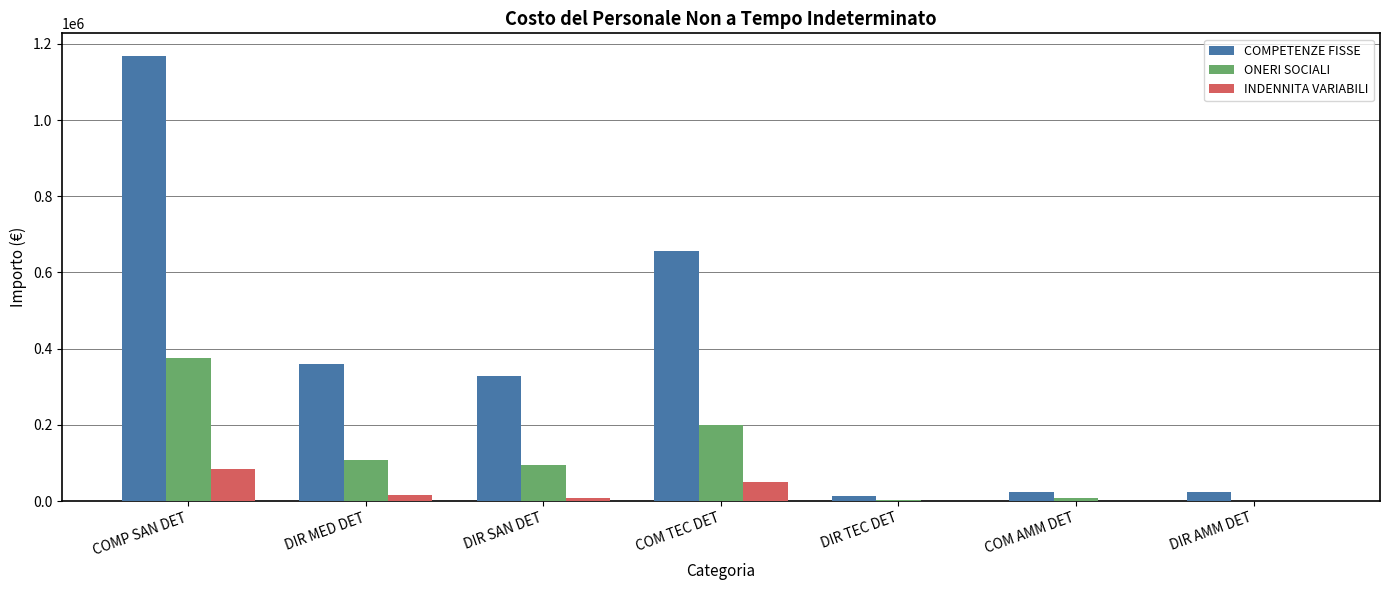

At which category does the chart reach its peak across all series?

COMP SAN DET